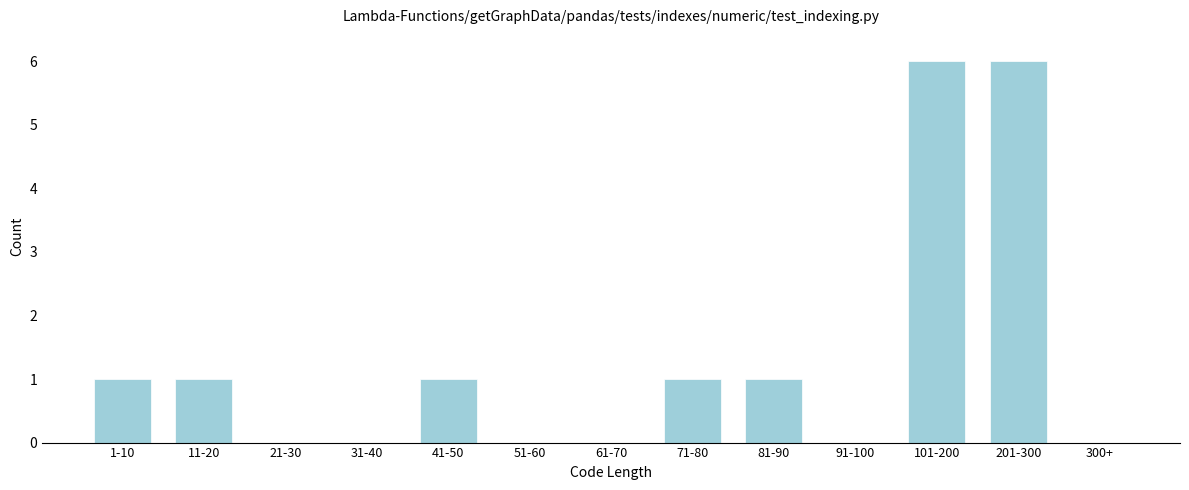

Reading left to right, transcribe all the data shown in this chart.

1-10=1	11-20=1	21-30=0	31-40=0	41-50=1	51-60=0	61-70=0	71-80=1	81-90=1	91-100=0	101-200=6	201-300=6	300+=0